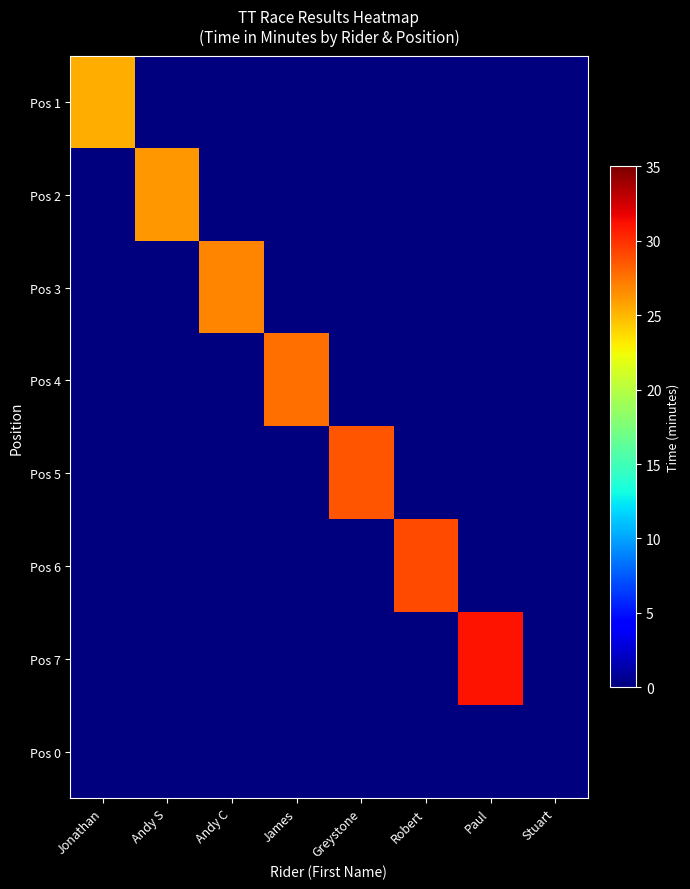

Reading left to right, extract all data points from this chart.

Pos 1: Jonathan=25.3	Andy S=0.0	Andy C=0.0	James=0.0	Greystone=0.0	Robert=0.0	Paul=0.0	Stuart=0.0
Pos 2: Jonathan=0.0	Andy S=26.2	Andy C=0.0	James=0.0	Greystone=0.0	Robert=0.0	Paul=0.0	Stuart=0.0
Pos 3: Jonathan=0.0	Andy S=0.0	Andy C=26.9	James=0.0	Greystone=0.0	Robert=0.0	Paul=0.0	Stuart=0.0
Pos 4: Jonathan=0.0	Andy S=0.0	Andy C=0.0	James=27.7	Greystone=0.0	Robert=0.0	Paul=0.0	Stuart=0.0
Pos 5: Jonathan=0.0	Andy S=0.0	Andy C=0.0	James=0.0	Greystone=28.6	Robert=0.0	Paul=0.0	Stuart=0.0
Pos 6: Jonathan=0.0	Andy S=0.0	Andy C=0.0	James=0.0	Greystone=0.0	Robert=29.0	Paul=0.0	Stuart=0.0
Pos 7: Jonathan=0.0	Andy S=0.0	Andy C=0.0	James=0.0	Greystone=0.0	Robert=0.0	Paul=31.1	Stuart=0.0
Pos 0: Jonathan=0.0	Andy S=0.0	Andy C=0.0	James=0.0	Greystone=0.0	Robert=0.0	Paul=0.0	Stuart=0.0